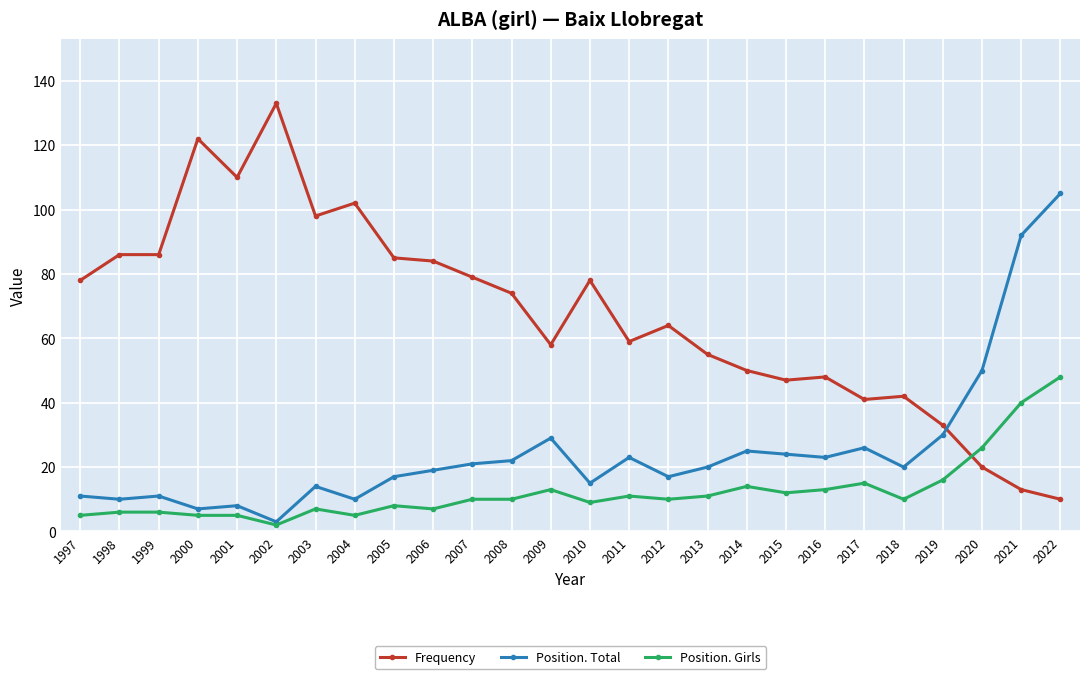

What is the difference between the maximum and second lowest values in the Position. Girls series?

43